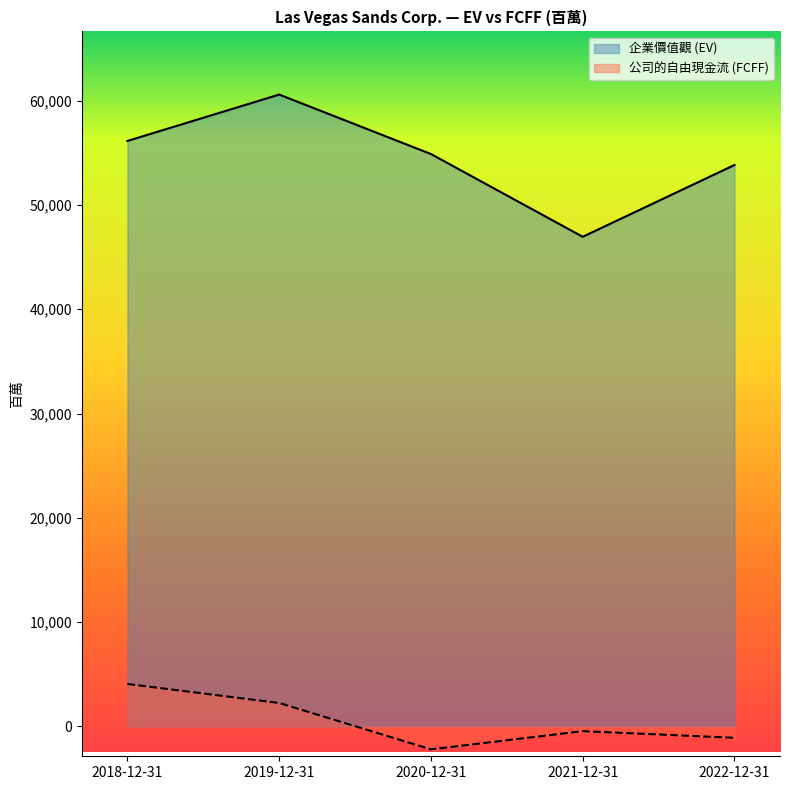

How many lines are shown in the chart?

2